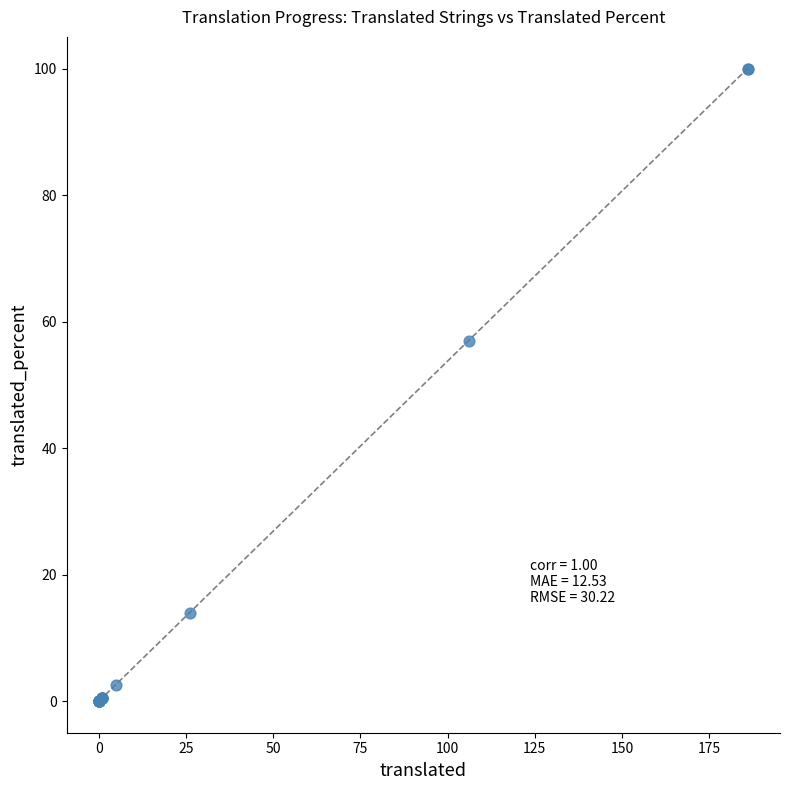

What Y value in the scatter plot is closest to 50?

56.9